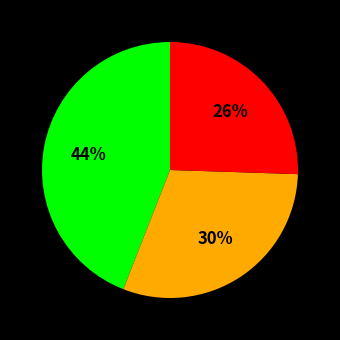

Is there a majority slice in this chart?

No